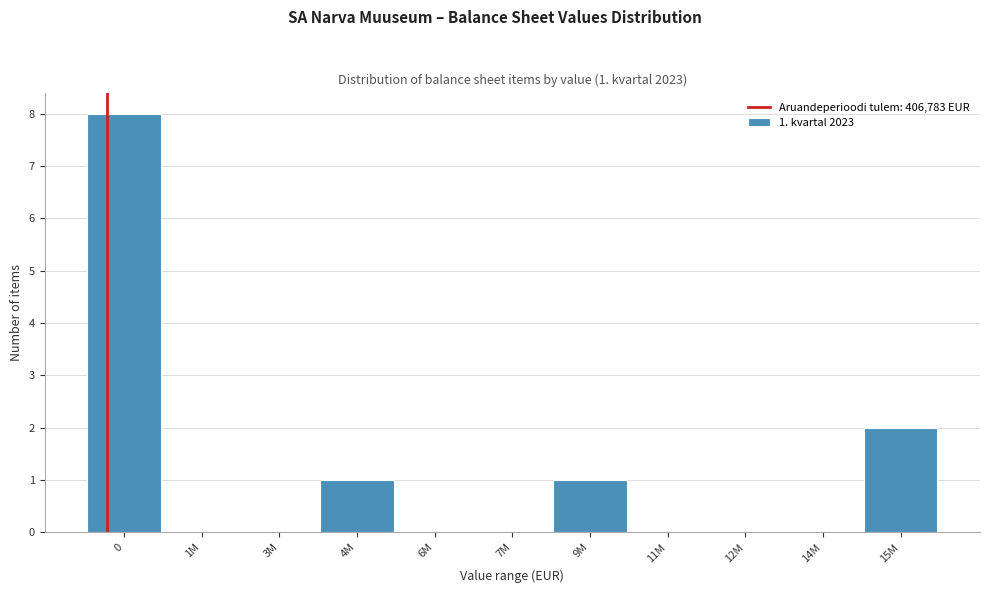

Reading left to right, extract all data points from this chart.

0=8	1M=0	3M=0	4M=1	6M=0	7M=0	9M=1	11M=0	12M=0	14M=0	15M=2